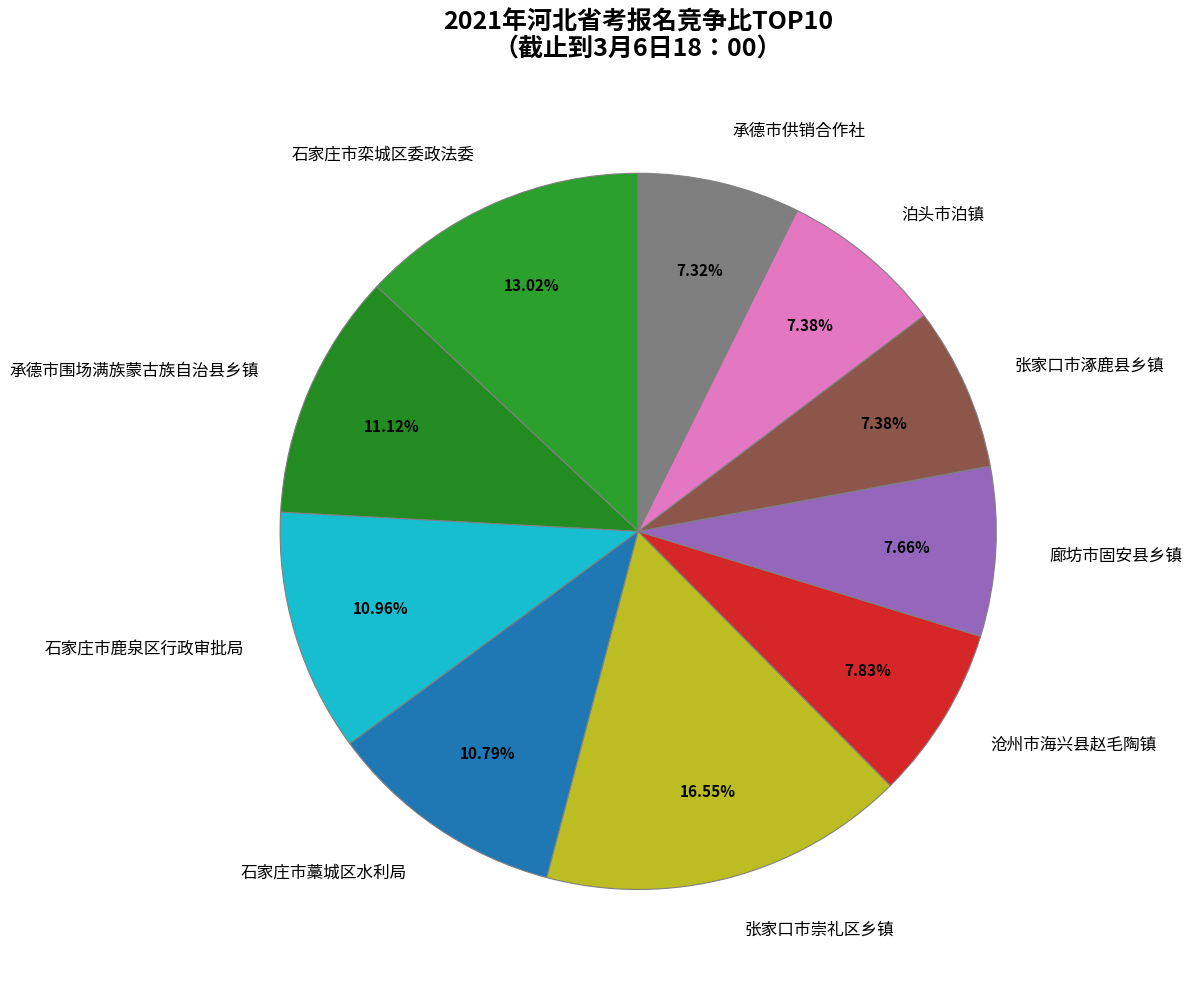

Between 石家庄市栾城区委政法委 and 张家口市崇礼区乡镇, which is larger?

张家口市崇礼区乡镇